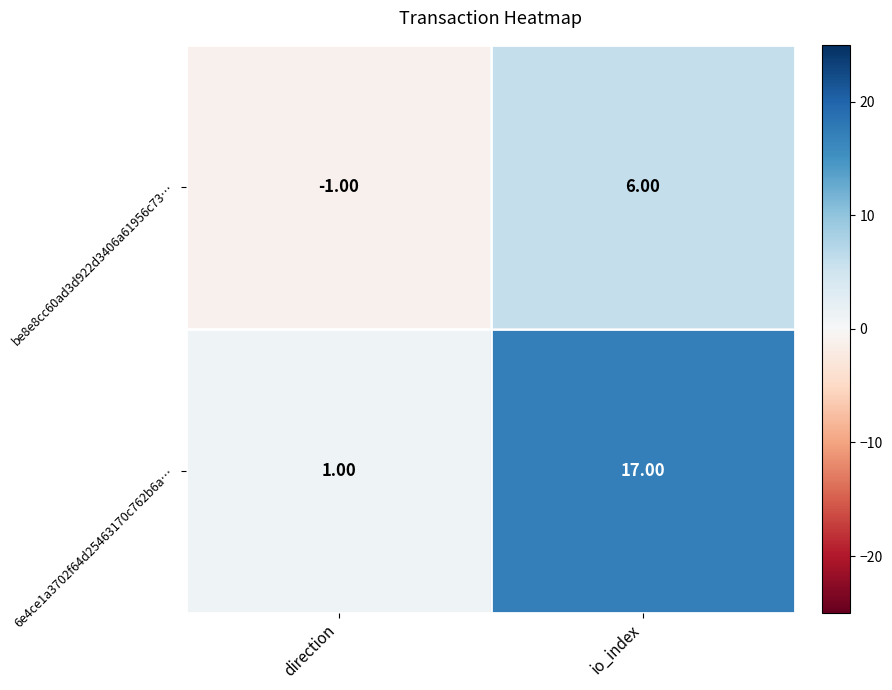

Which series has the widest spread of values?

6e4ce1a3702f64d25463170c762b6a…